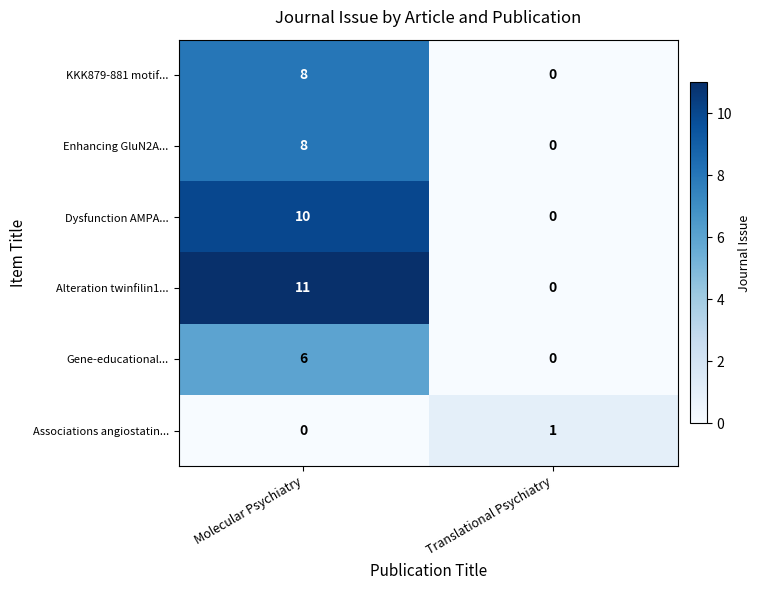

Reading left to right, transcribe all the data shown in this chart.

KKK879-881 motif...: Molecular Psychiatry=8	Translational Psychiatry=0
Enhancing GluN2A...: Molecular Psychiatry=8	Translational Psychiatry=0
Dysfunction AMPA...: Molecular Psychiatry=10	Translational Psychiatry=0
Alteration twinfilin1...: Molecular Psychiatry=11	Translational Psychiatry=0
Gene-educational...: Molecular Psychiatry=6	Translational Psychiatry=0
Associations angiostatin...: Molecular Psychiatry=0	Translational Psychiatry=1